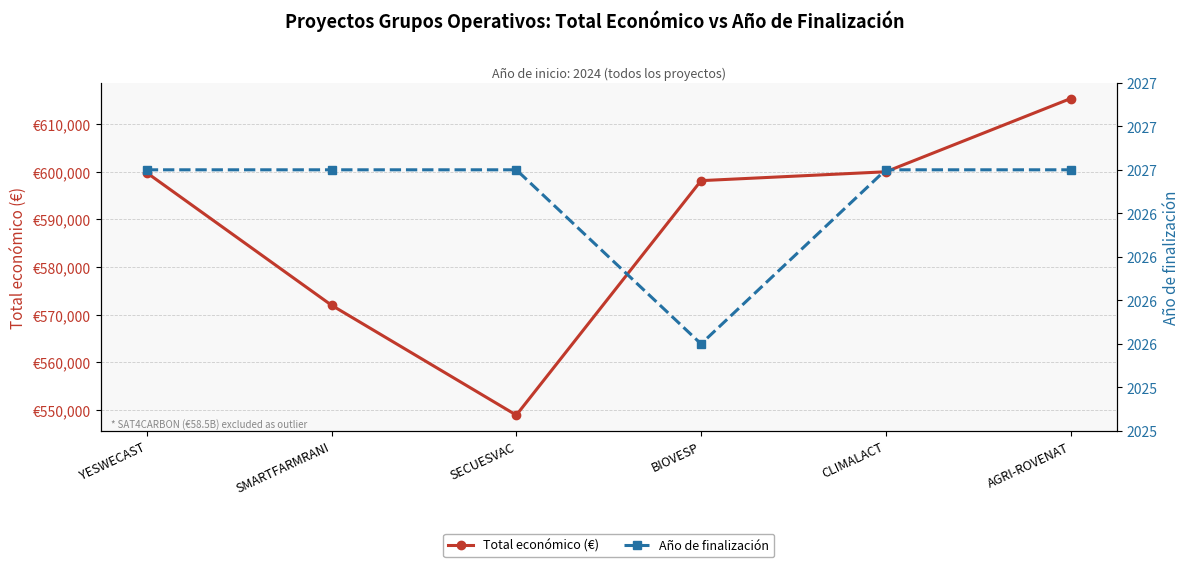

Which label corresponds to the largest value in the chart?

AGRI-ROVENAT